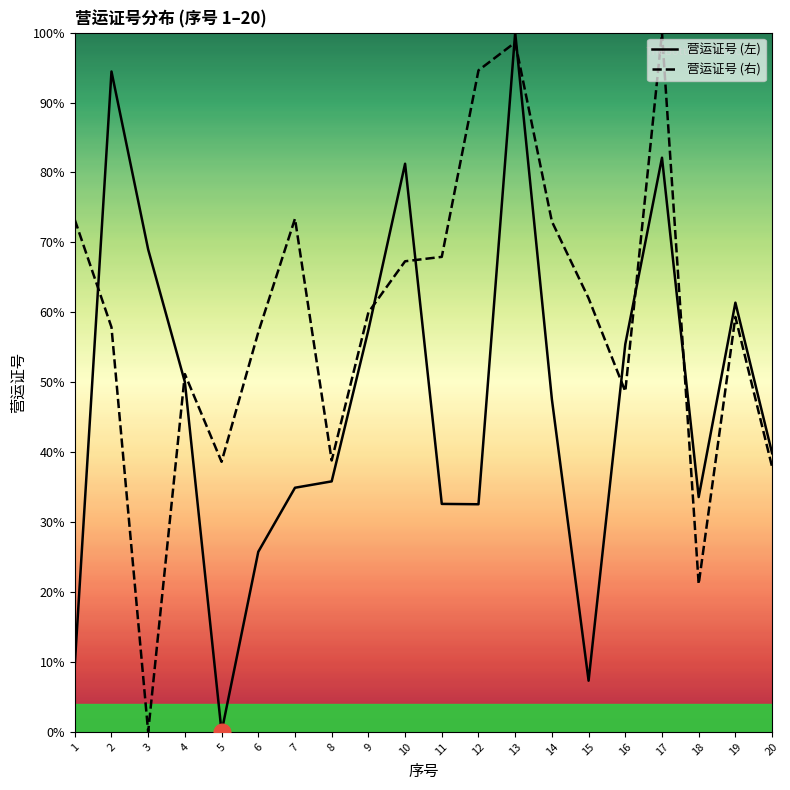

How many positive values does the 营运证号 (左) series have?

19